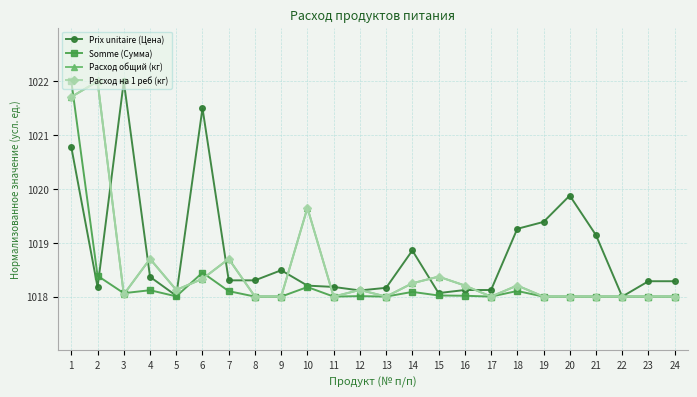

Does the chart have visible grid lines?

Yes